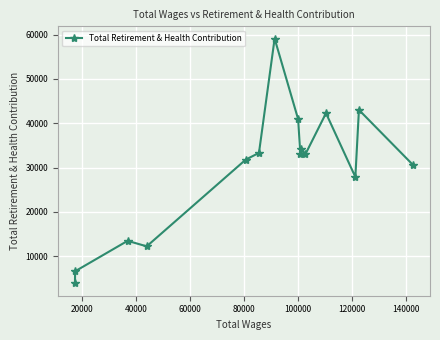

What is the maximum value shown in the chart?

59123